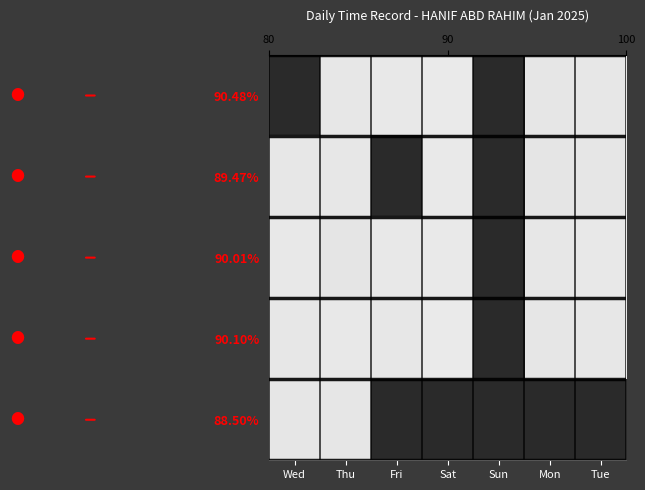

List the series in order of their peak value, lowest first.

88.50%, 89.47%, 90.01%, 90.10%, 90.48%